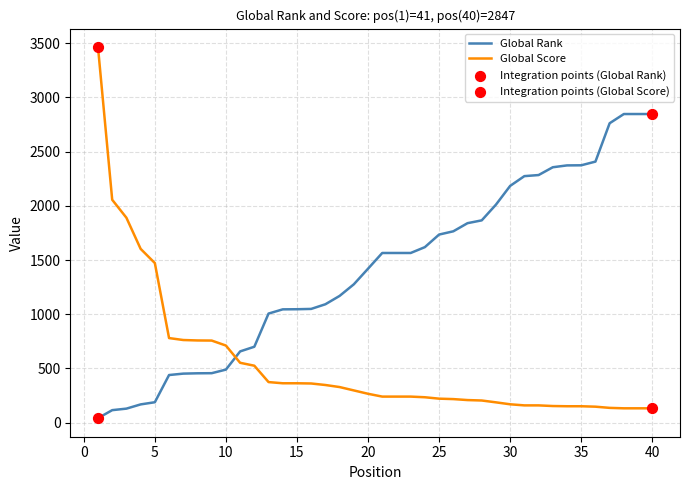

Which series has the largest total across all categories?

Global Rank